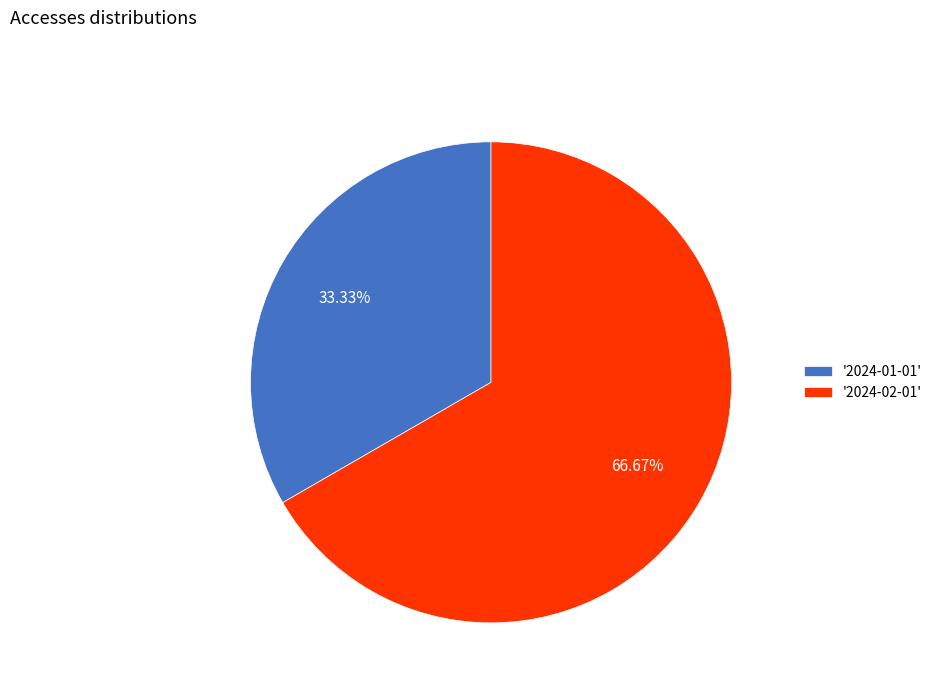

How many slices are in this pie chart?

2